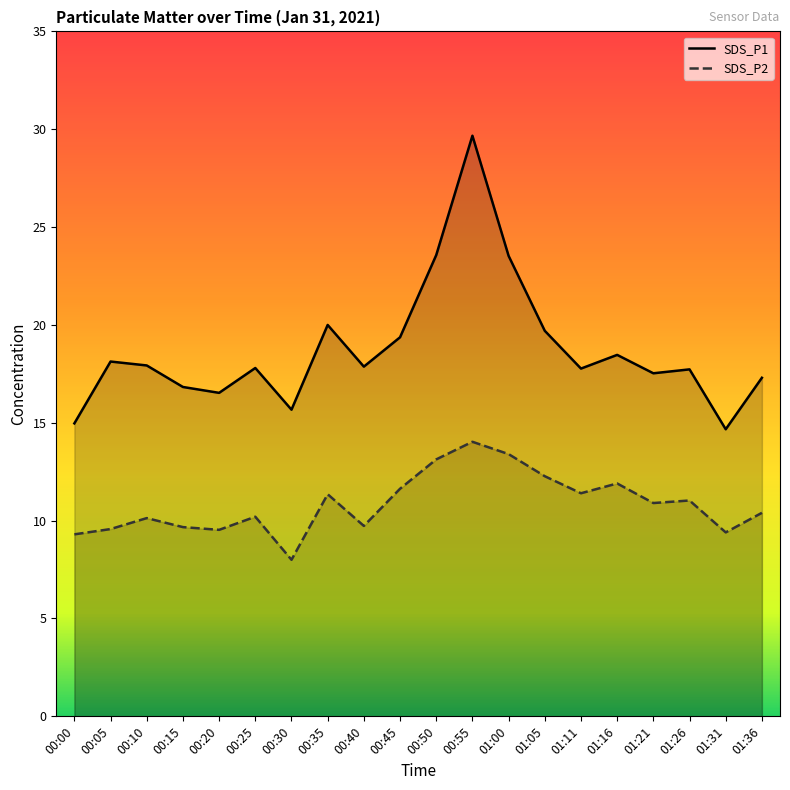

Does the chart display data point markers on the line(s)?

No